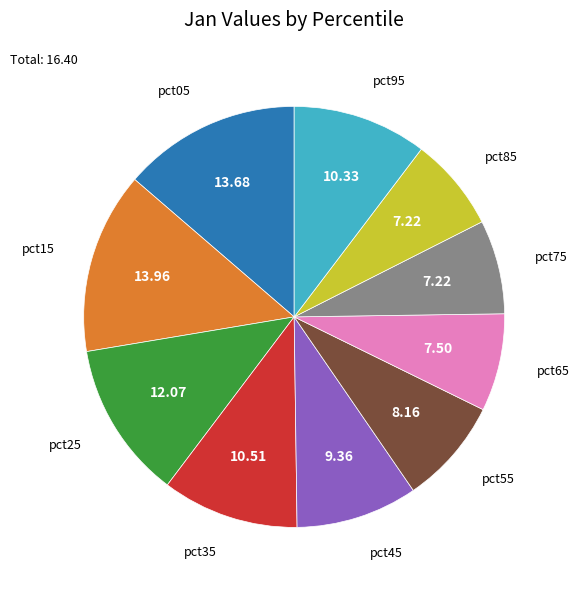

How many segments does this pie chart have?

10